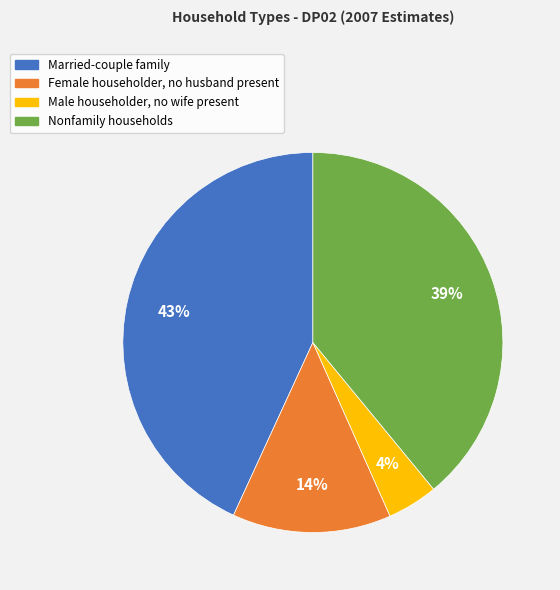

Rank the categories by value from highest to lowest.

Married-couple family, Nonfamily households, Female householder, no husband present, Male householder, no wife present